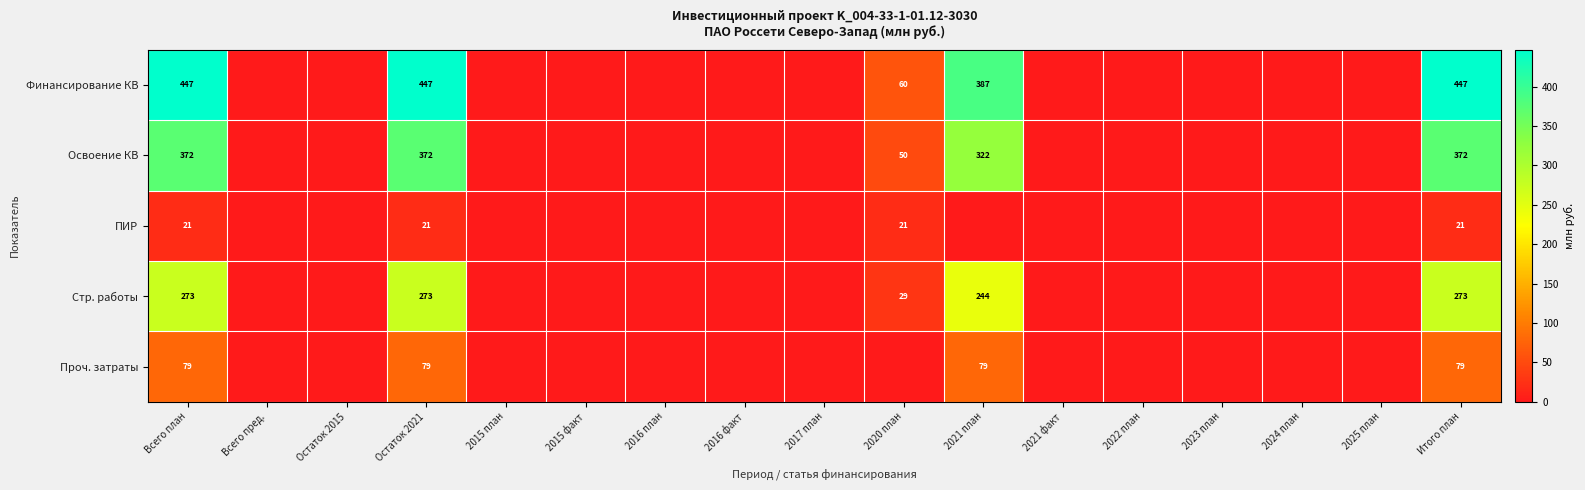

True or false: Освоение КВ has a value of 372 at Итого план.

True